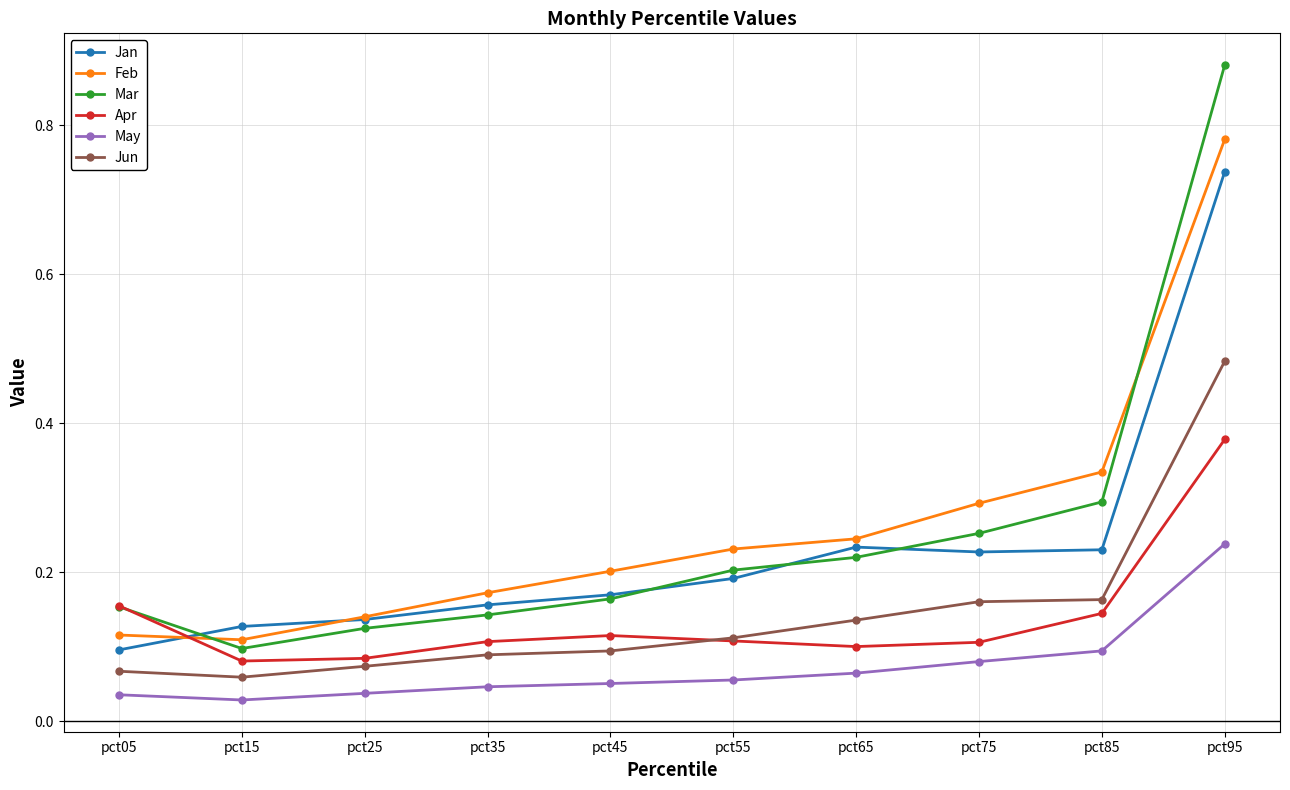

Rank the series by their maximum value, from lowest to highest.

May, Apr, Jun, Jan, Feb, Mar